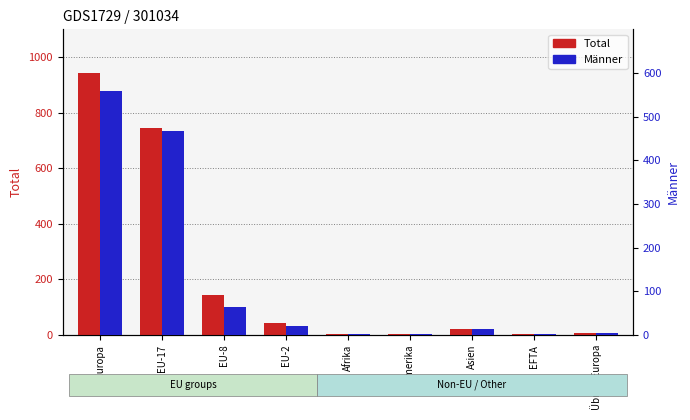

Rank the series at Asien from highest to lowest value.

Total, Männer